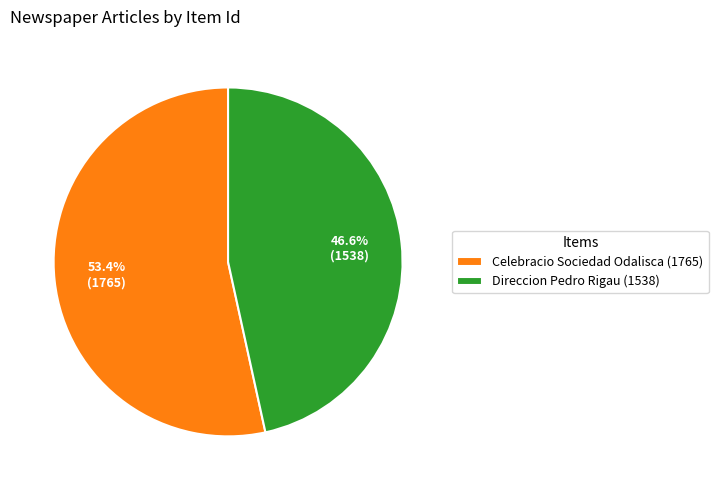

Does Direccion Pedro Rigau (1538) account for over 50% of the chart?

No